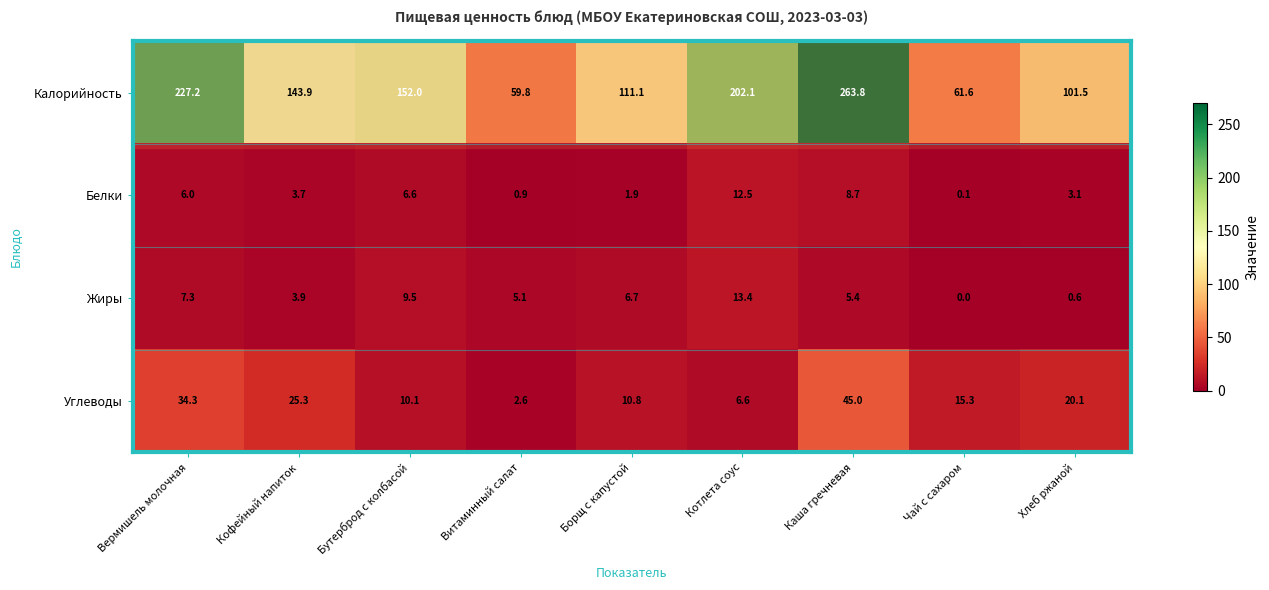

List the series in order of their peak value, highest first.

Калорийность, Углеводы, Жиры, Белки